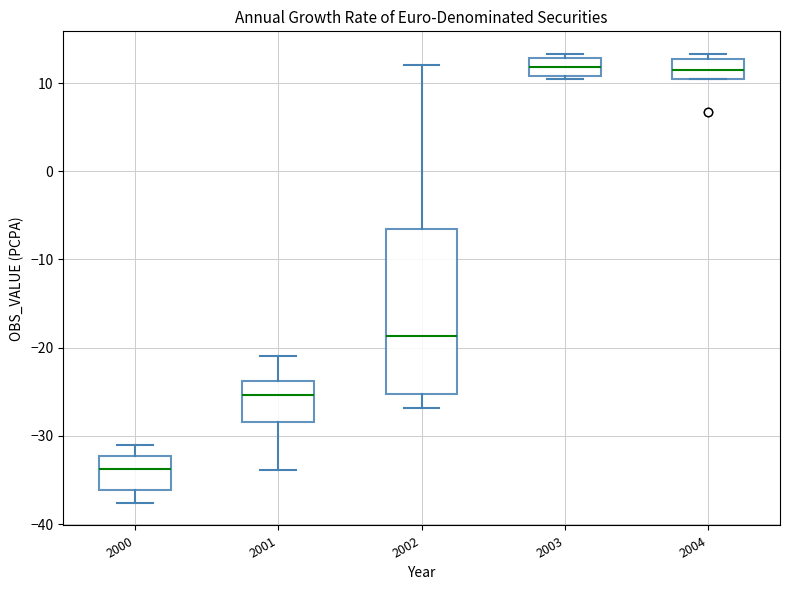

Where does the upper whisker of the box at x = 2002 end on the y-axis? The values are not printed on the chart, so give them approximately, as read against the axis.

12